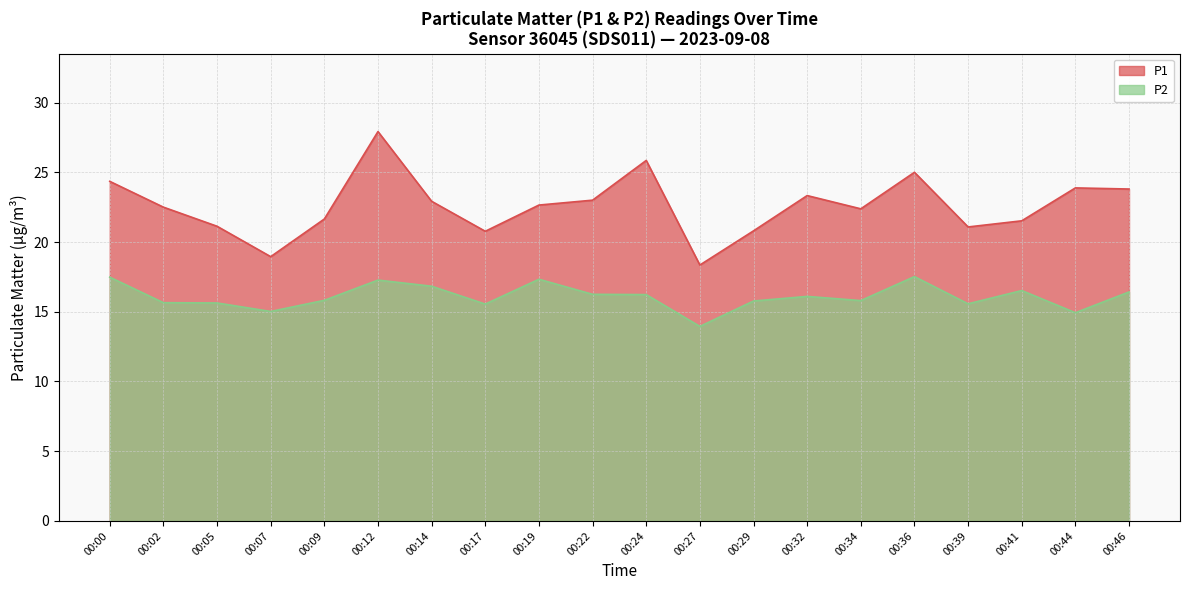

Which category has the lowest value in the P1 series?

00:27